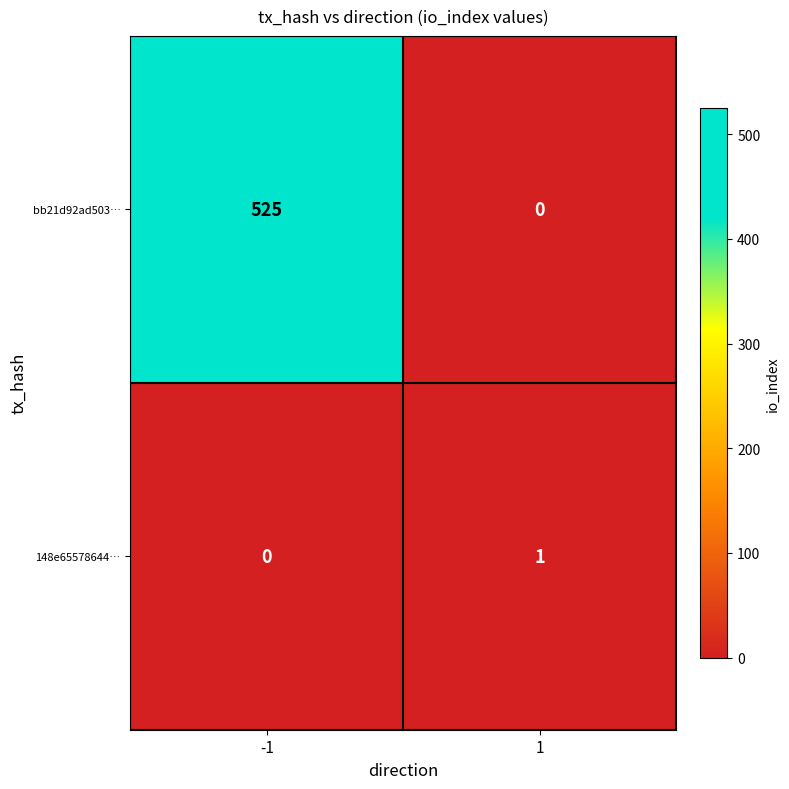

What is the sum of the bb21d92ad503… values at 1 and -1?

525